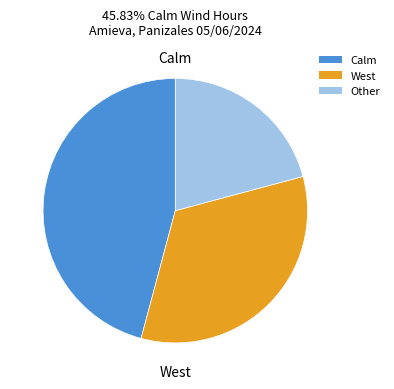

How many slices are in this pie chart?

3